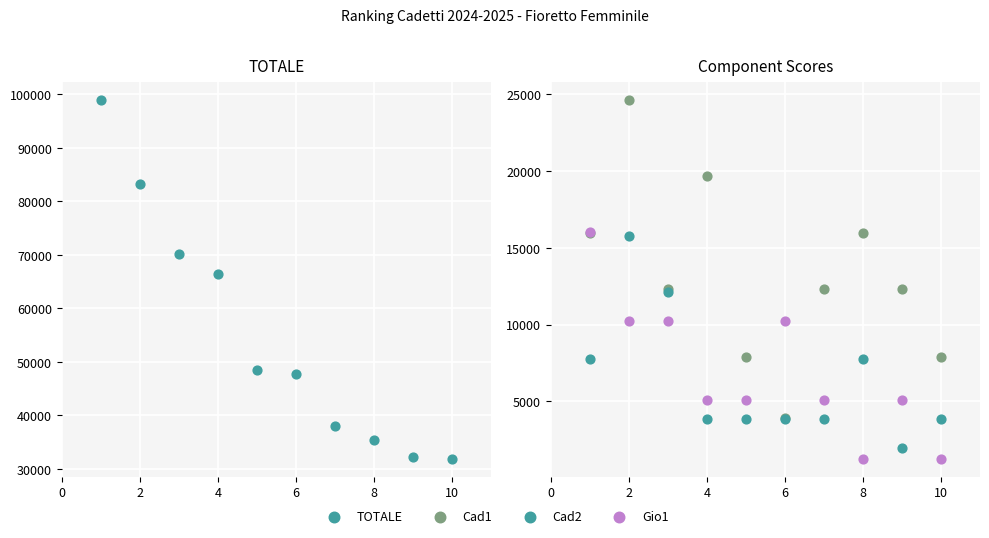

Which series contains the highest Y value?

Rank 1-10 TOTALE